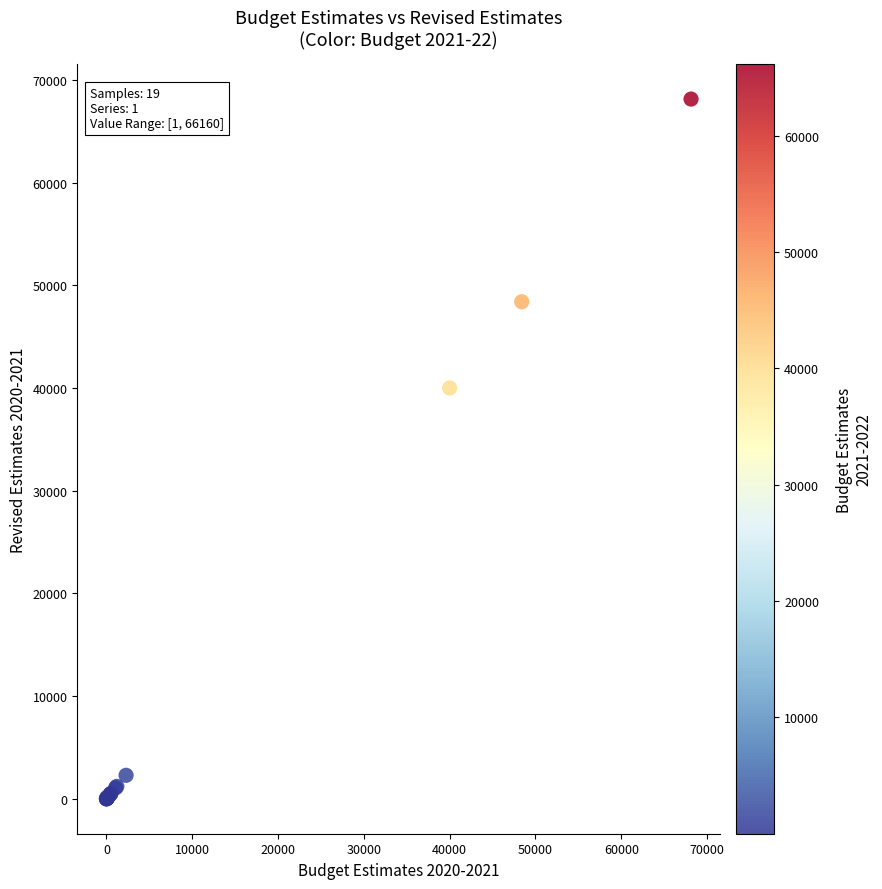

What Y value in the scatter plot is closest to 34068?

40000